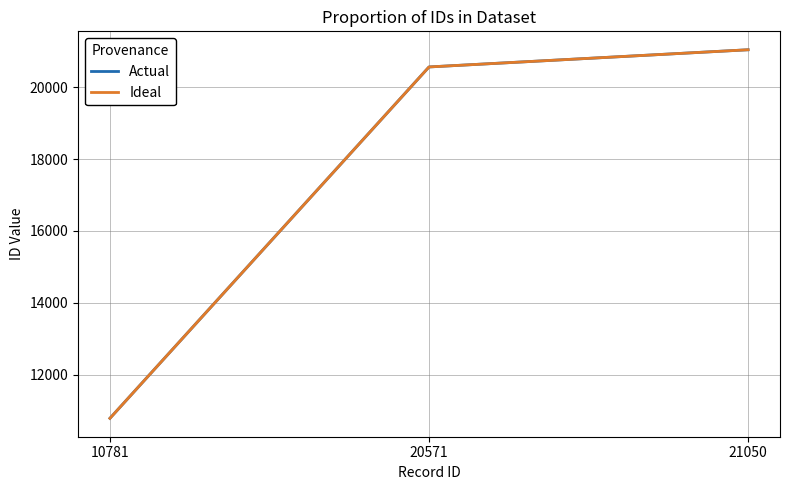

Does the chart have visible grid lines?

Yes